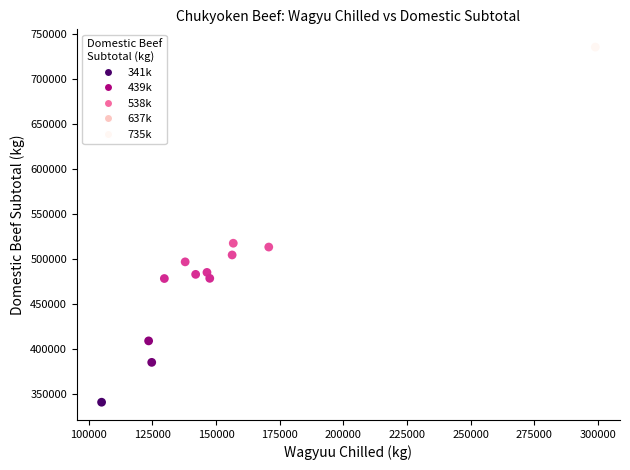

What is the range of Y values (max minus min)?

394292